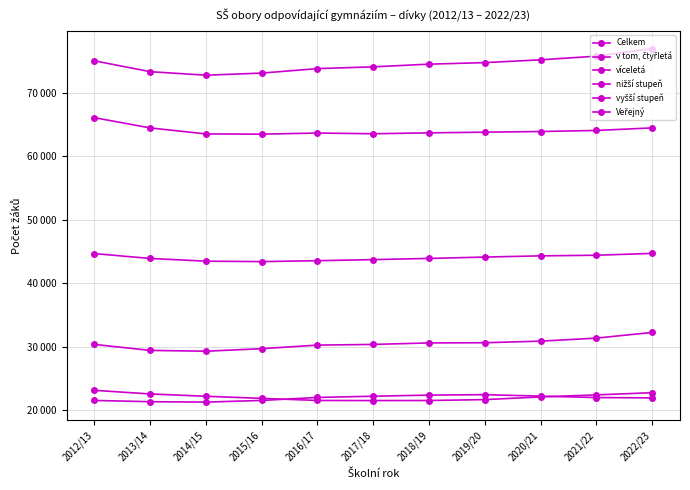

At how many categories does at least one series exceed 65726?

11